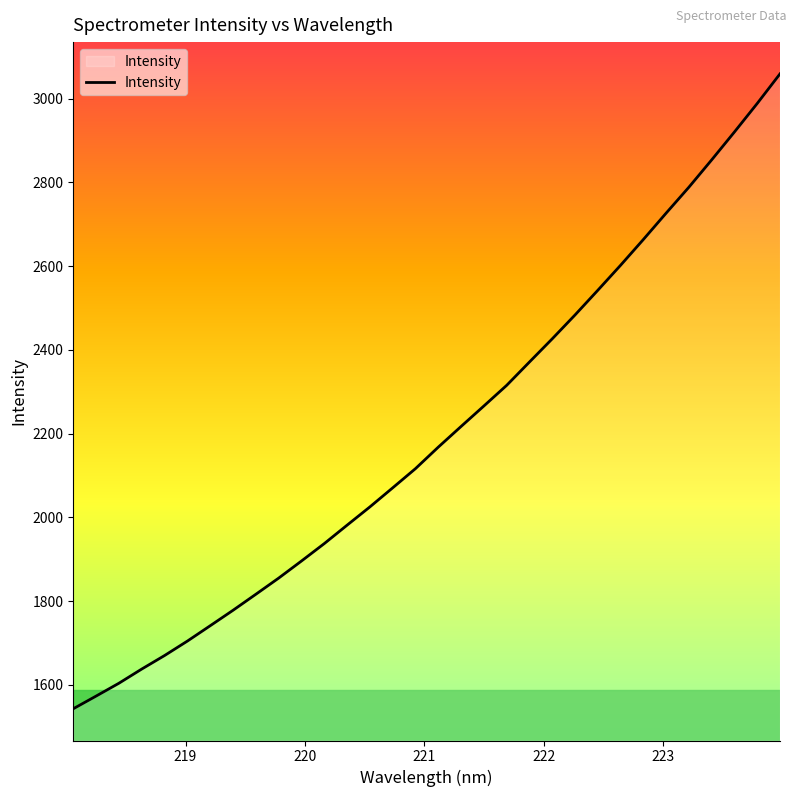

What is the greatest value displayed?

3059.0